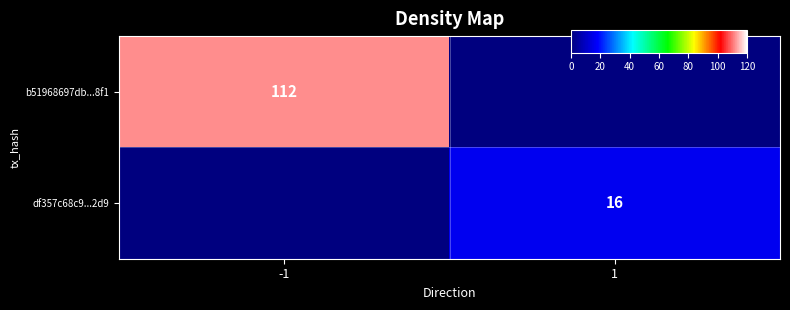

What is the sum of all b51968697db...8f1 values?

112